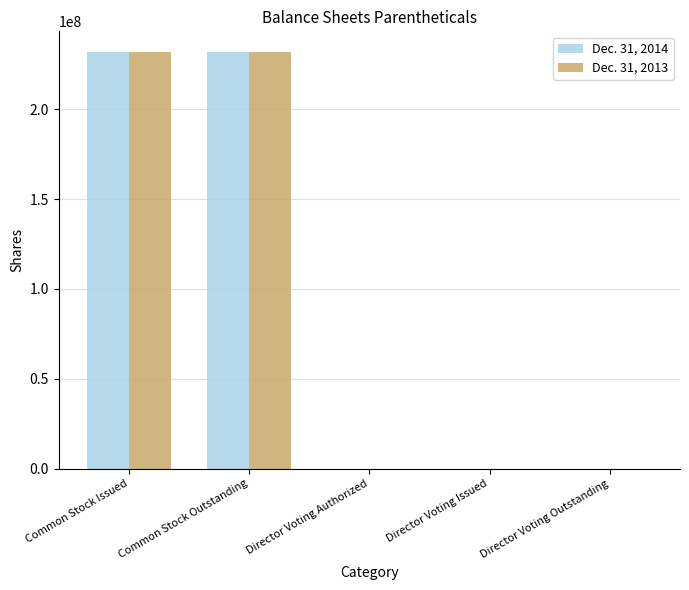

How many groups of bars are there?

5